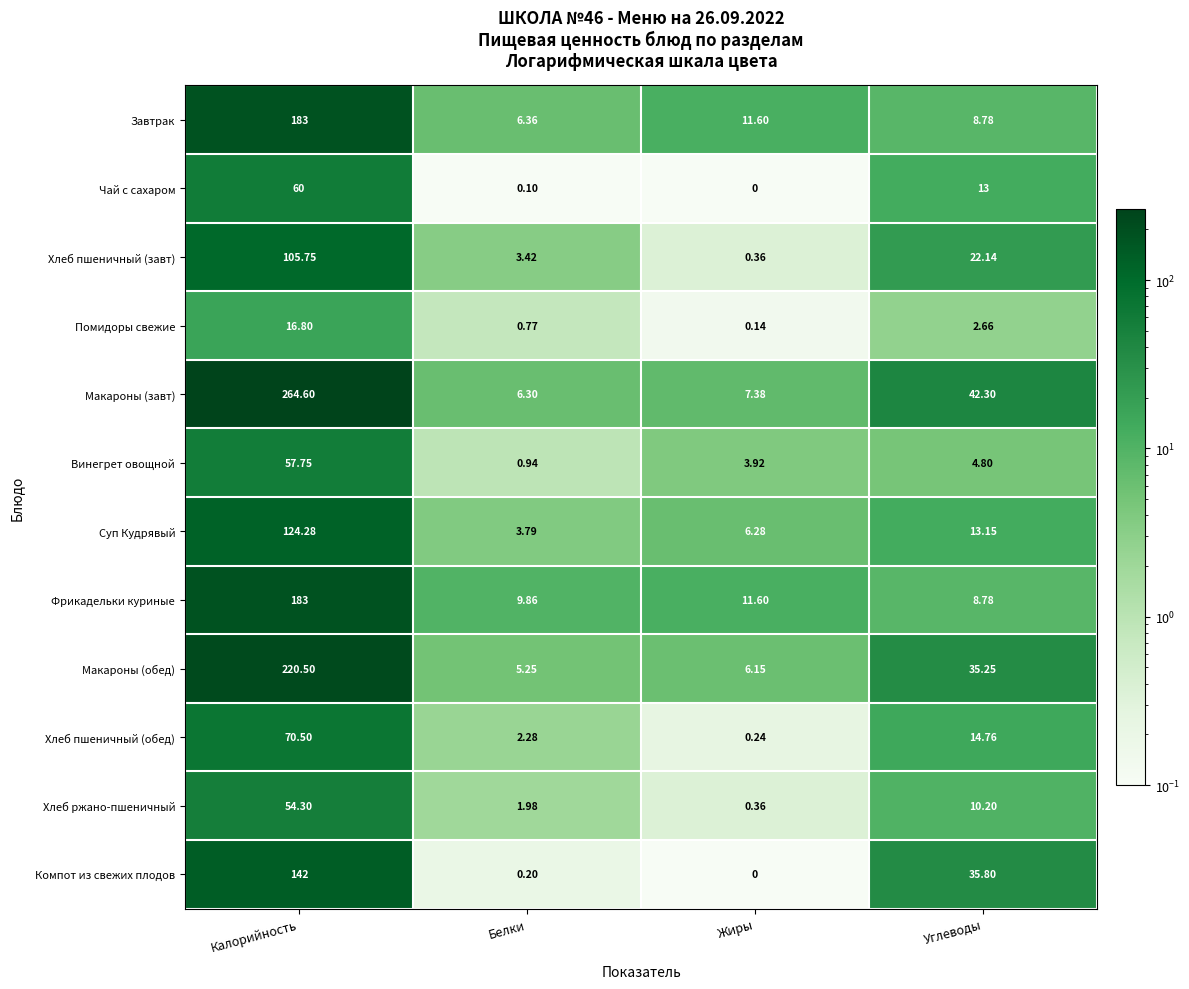

Which series changed the most between Белки and Углеводы?

Макароны (завт)